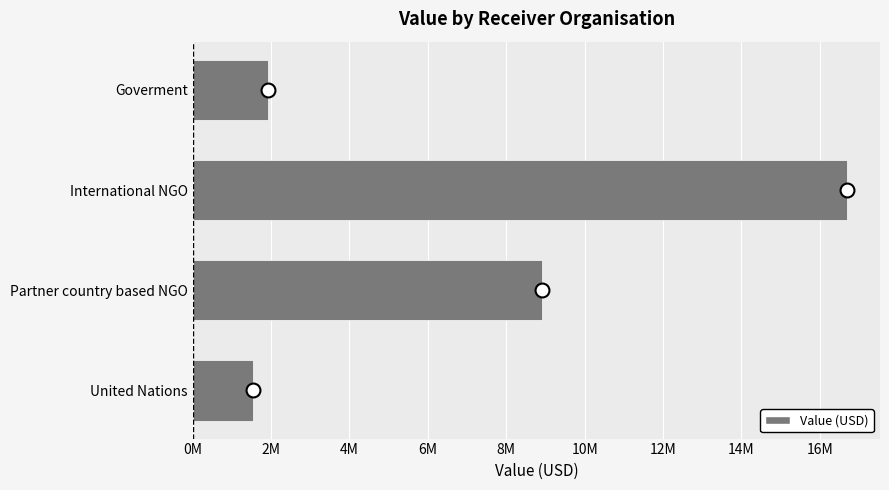

Rank the categories by value from lowest to highest.

United Nations, Goverment, Partner country based NGO, International NGO